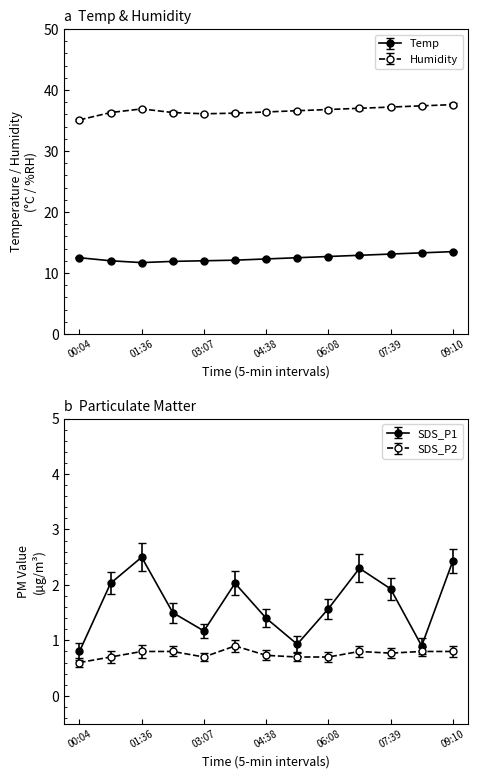

Between 04:38 and 03:07, which is larger?

04:38